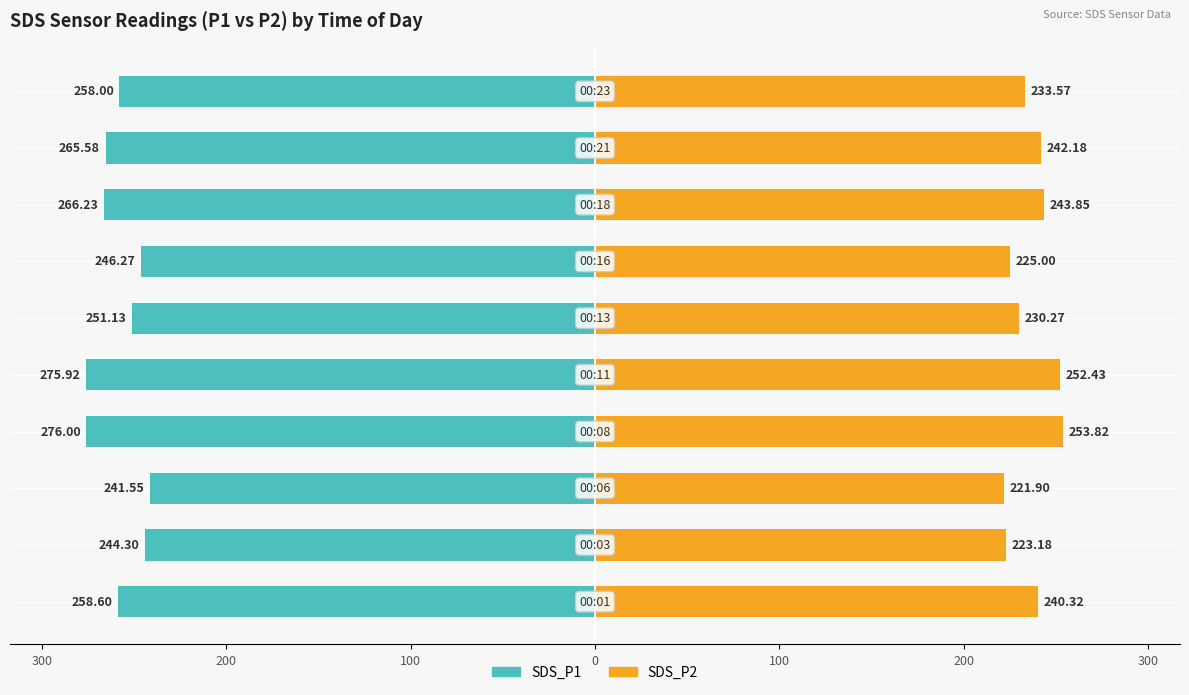

Reading left to right, list all the values displayed in this chart.

SDS_P1: -258.6	-244.3	-241.6	-276.0	-275.9	-251.1	-246.3	-266.2	-265.6	-258.0
SDS_P2: 240.3	223.2	221.9	253.8	252.4	230.3	225.0	243.8	242.2	233.6